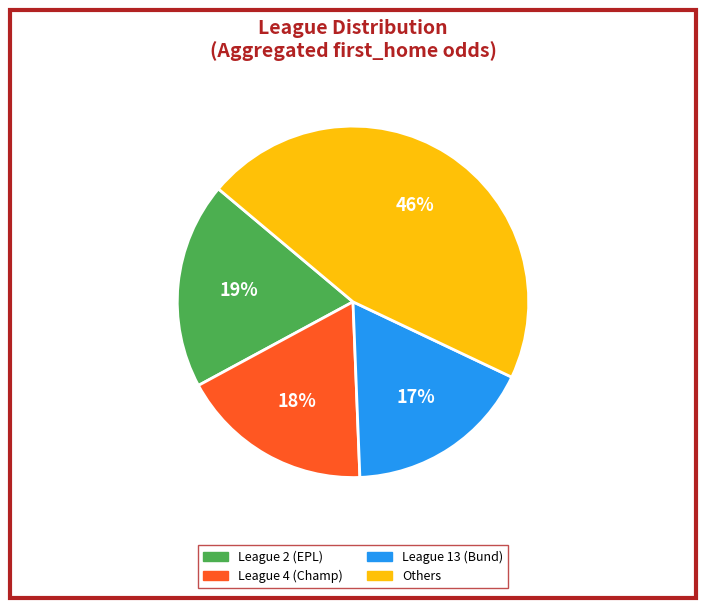

Does any single category account for the majority?

No